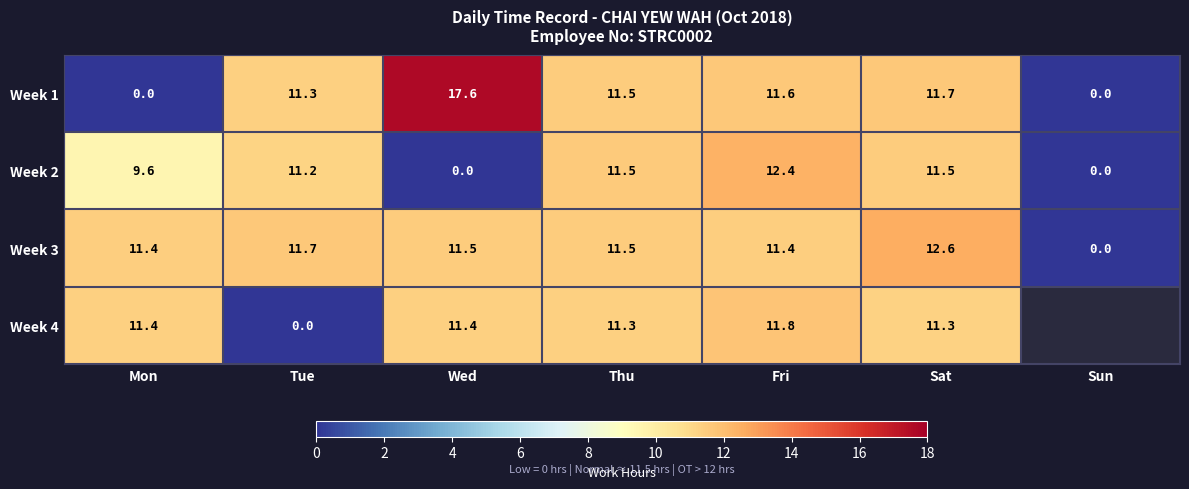

At which category is the sum across all series the highest?

Fri